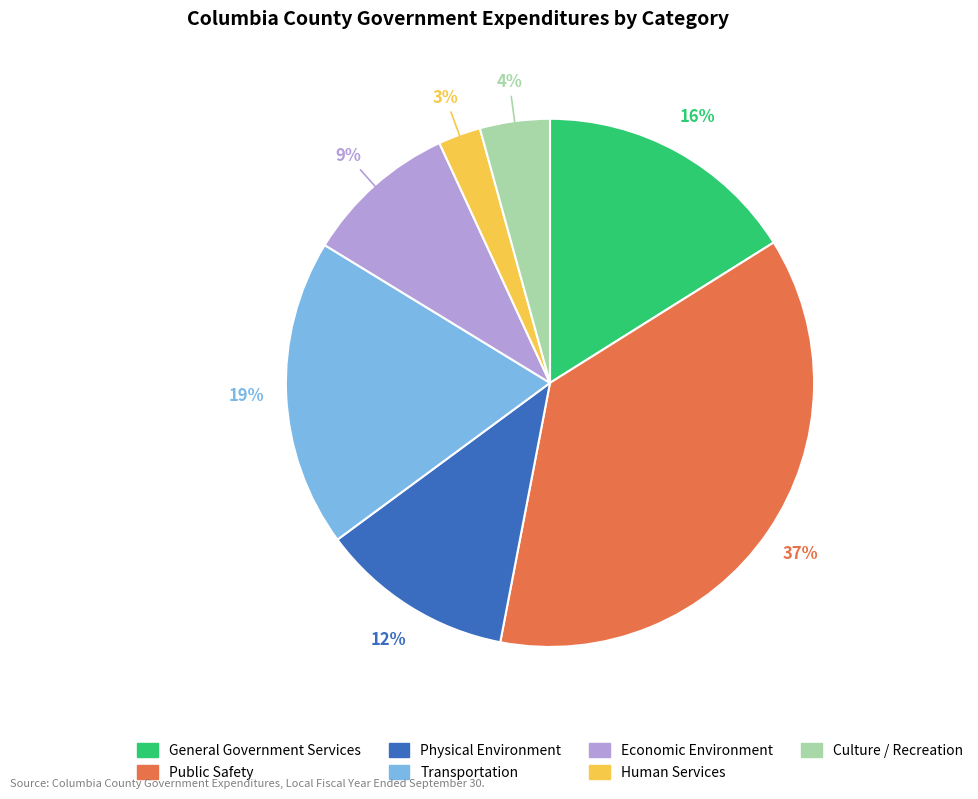

Do General Government Services and Culture / Recreation together represent more than half of the pie?

No